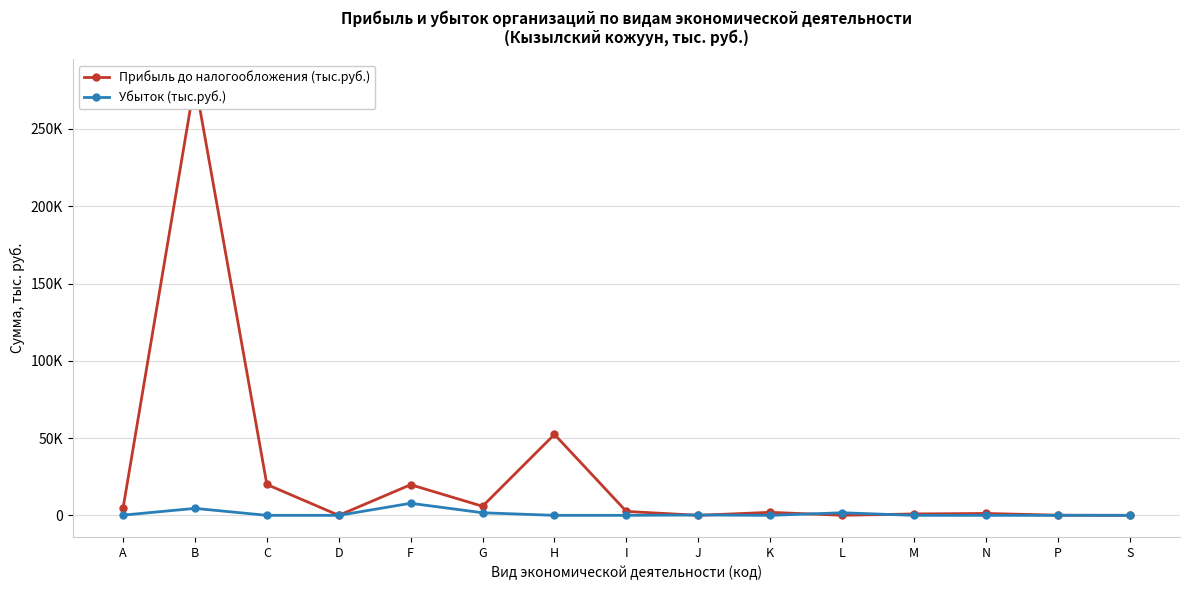

Is this an area chart (filled region under the line)?

No